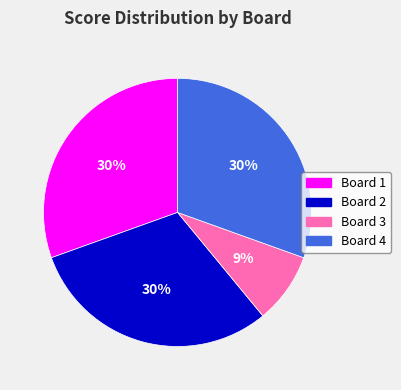

Combined, do Board 4 and Board 3 account for over 50%?

No